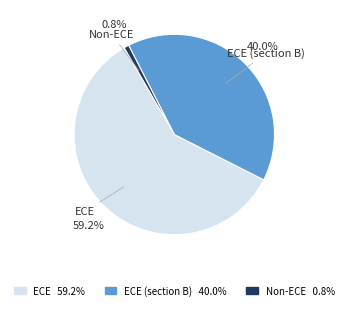

Does any single category account for the majority?

Yes